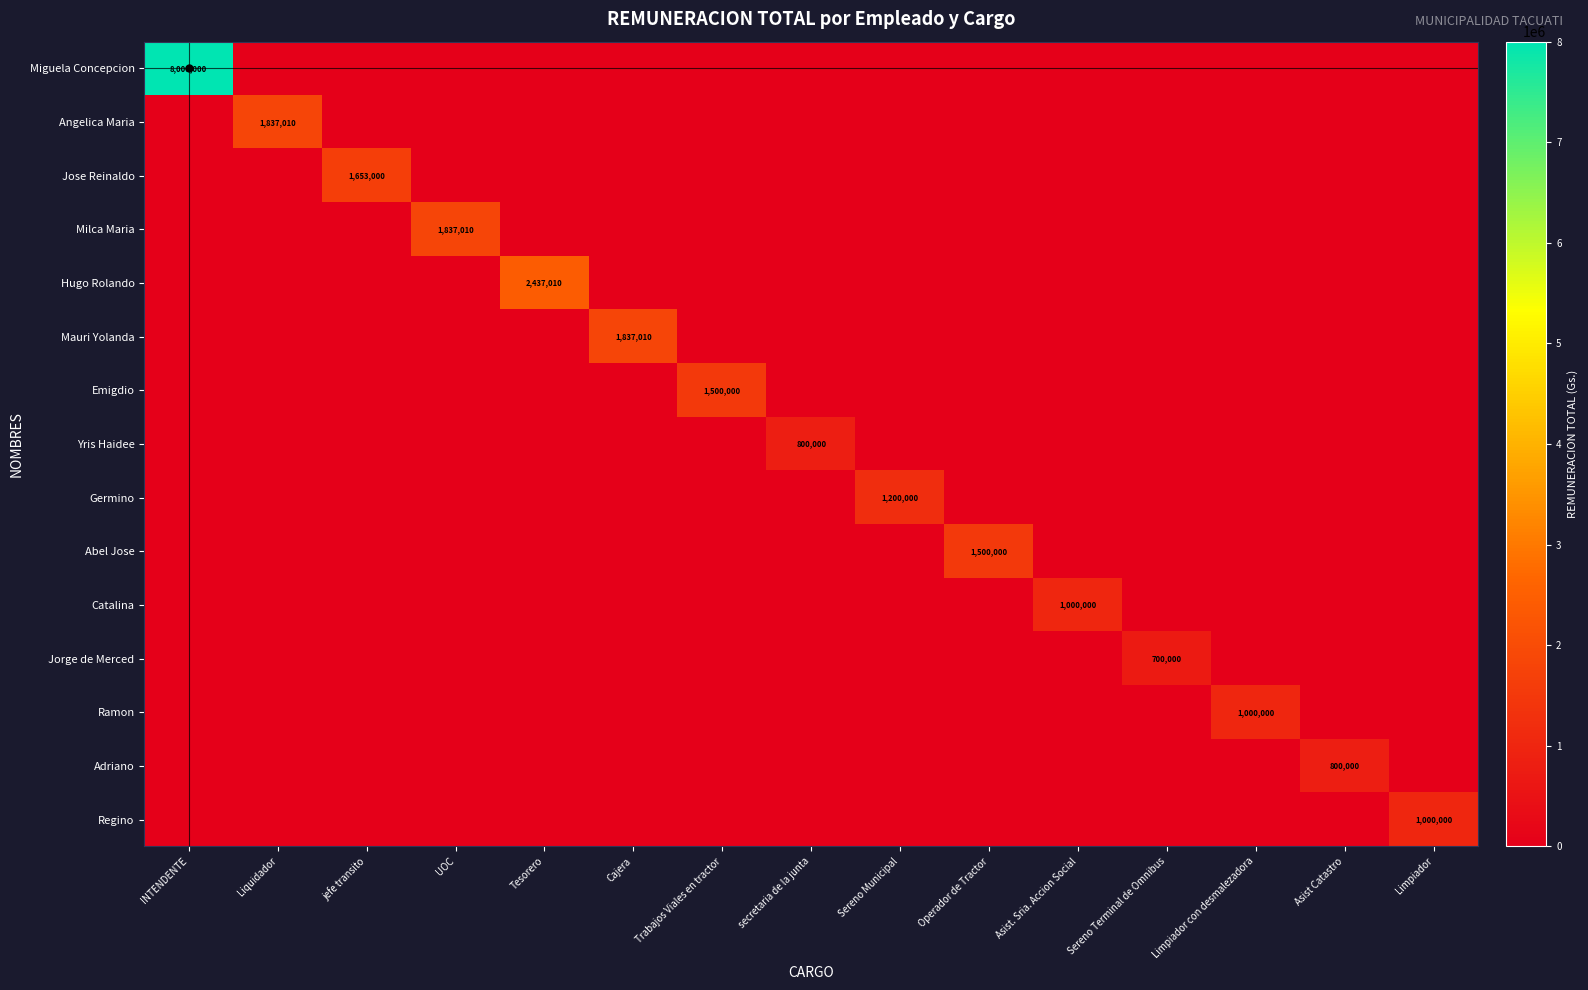

The Yris Haidee series shows 265204 at secretaria de la junta. True or false?

False